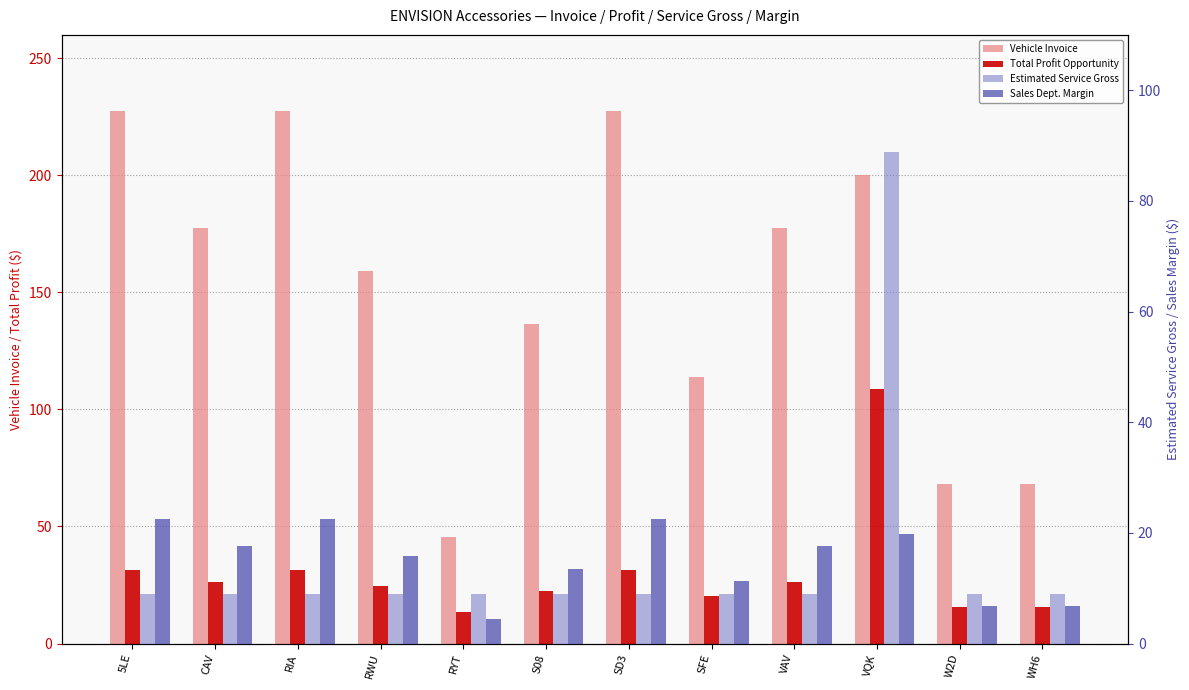

What is the minimum value shown in the chart?

4.5